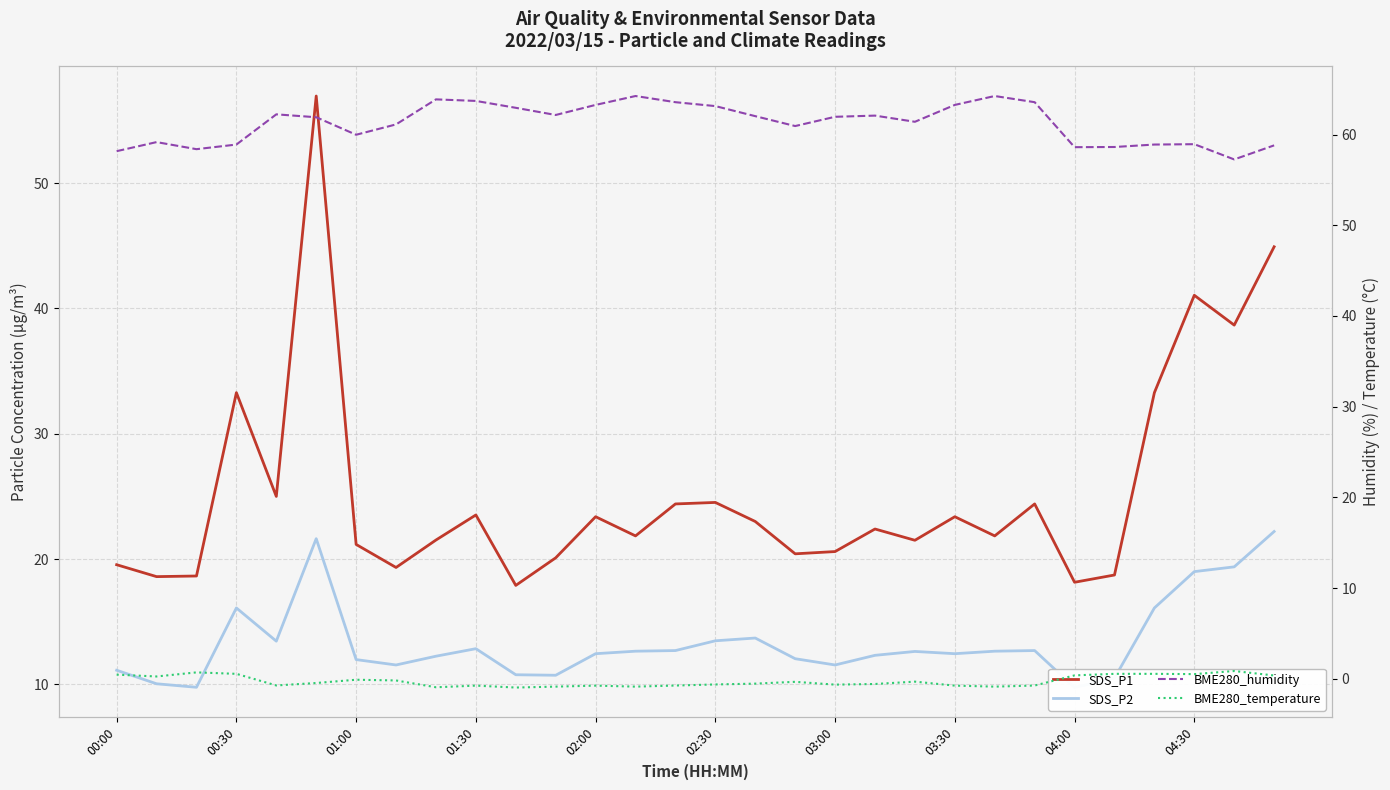

Is it true that BME280_temperature equals -0.9 at 22?

True